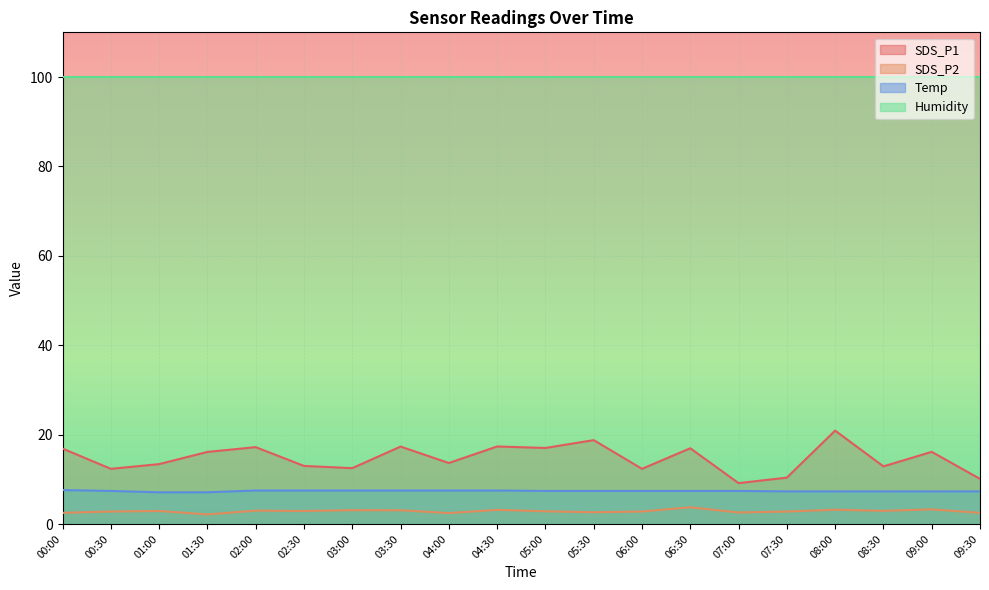

What are all the series names shown in the legend?

SDS_P1, SDS_P2, Temp, Humidity